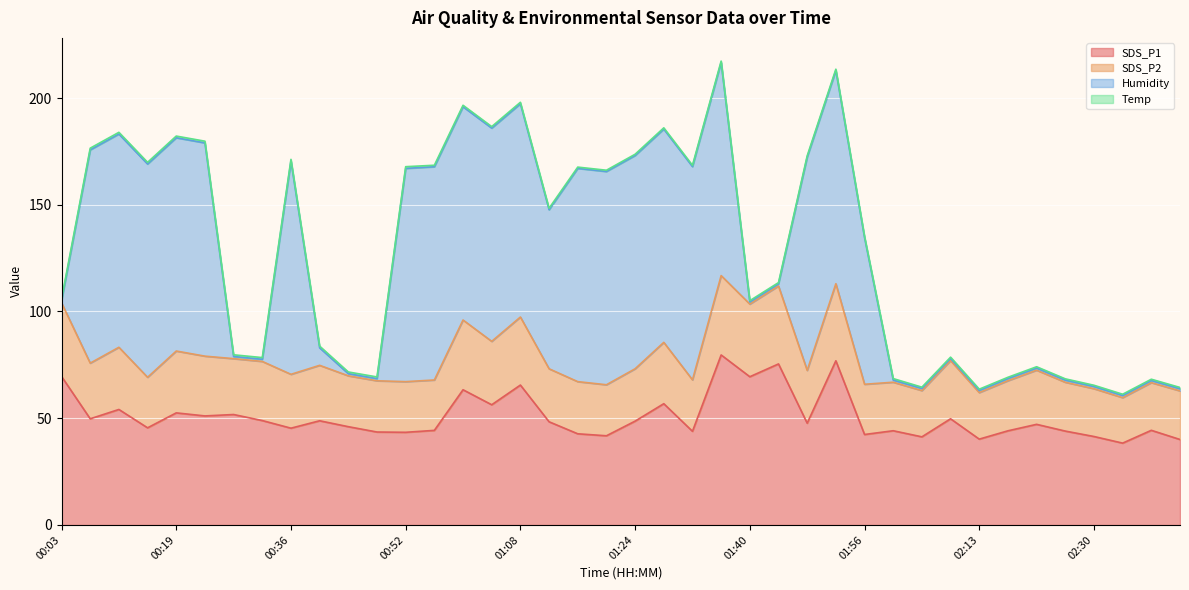

Does the chart display data point markers on the line(s)?

No